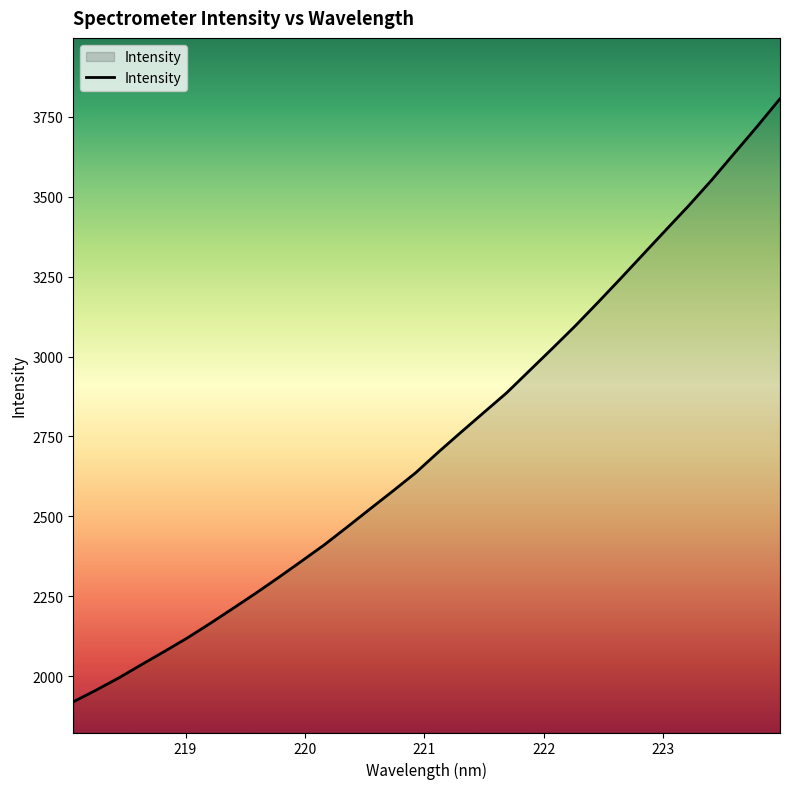

What is the smallest value displayed?

1919.1